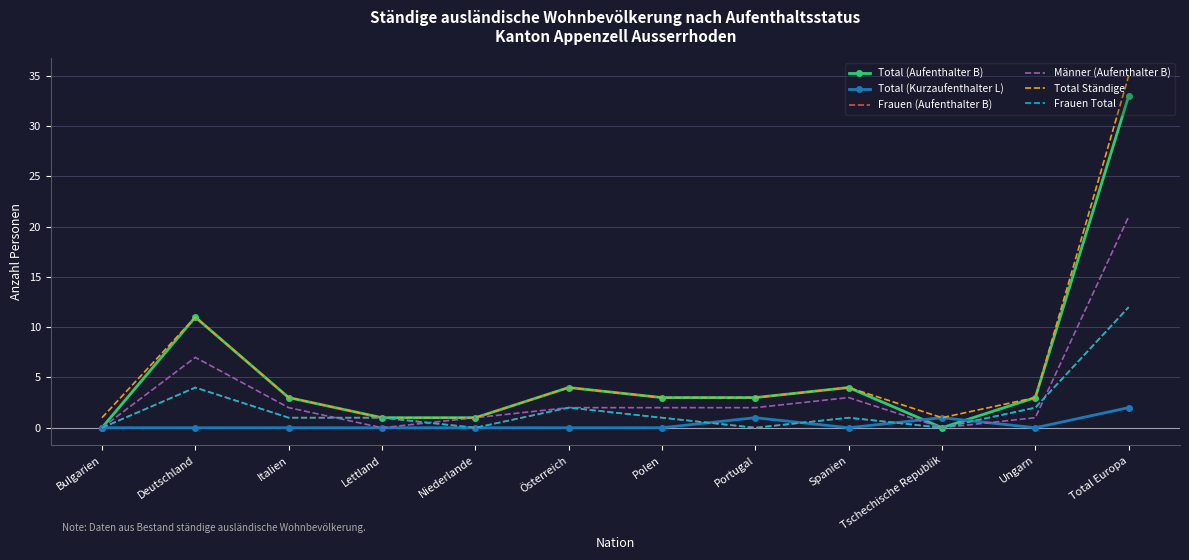

What position from the left is Deutschland?

2